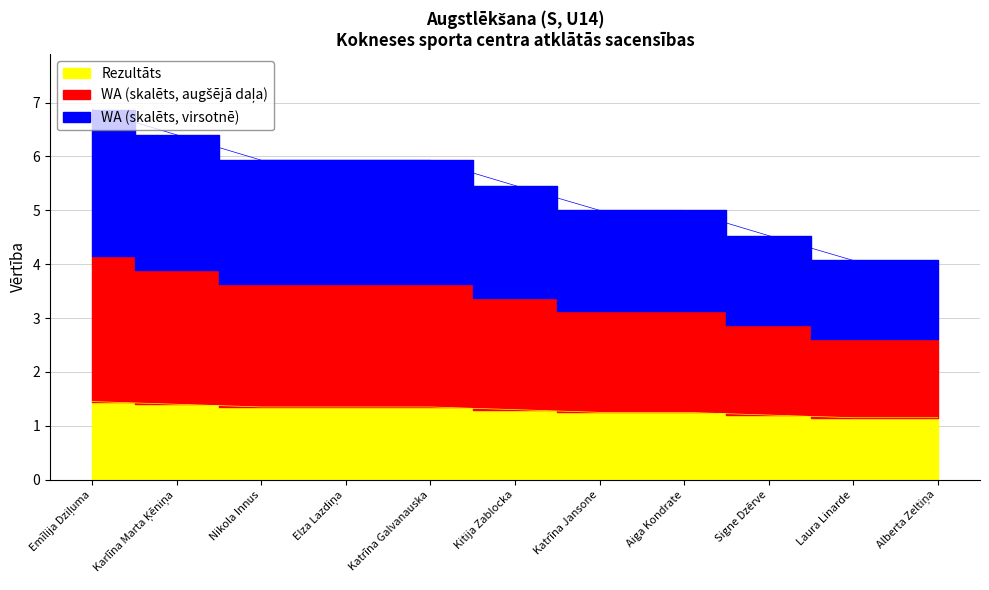

Reading right to left, extract all data points from this chart.

Rezultāts: Alberta Zeltiņa=1.1	Laura Linarde=1.1	Signe Dzērve=1.2	Aiga Kondrate=1.2	Katrīna Jansone=1.2	Kitija Zablocka=1.3	Katrīna Galvanauska=1.4	Elza Lazdiņa=1.4	Nikola Innus=1.4	Karlīna Marta Ķēniņa=1.4	Emīlija Dziļuma=1.4
WA: Alberta Zeltiņa=4.1	Laura Linarde=4.1	Signe Dzērve=4.5	Aiga Kondrate=5.0	Katrīna Jansone=5.0	Kitija Zablocka=5.5	Katrīna Galvanauska=5.9	Elza Lazdiņa=5.9	Nikola Innus=5.9	Karlīna Marta Ķēniņa=6.4	Emīlija Dziļuma=6.9